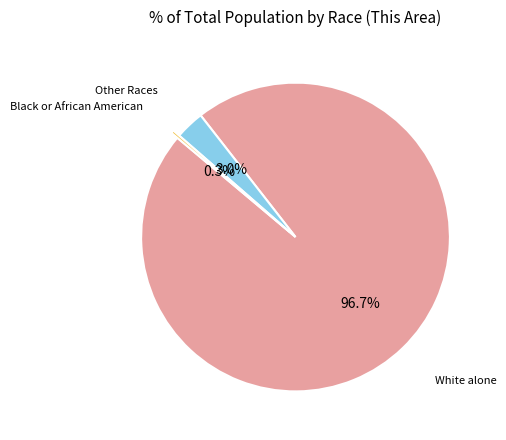

Does any single category account for the majority?

Yes